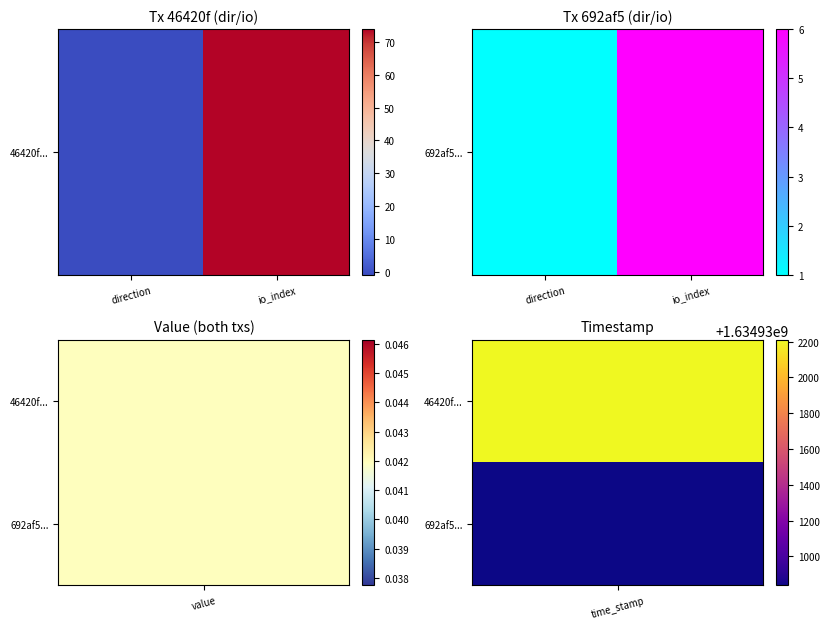

Reading right to left, what are all the values shown in this chart?

6	1